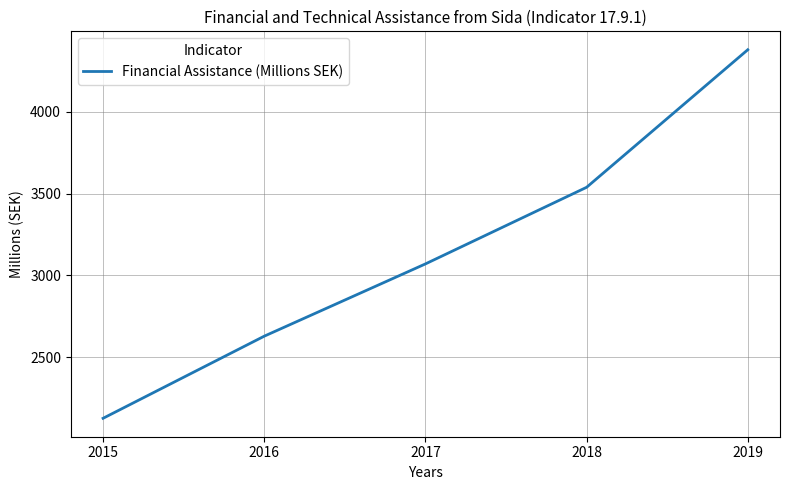

What is the ratio of the value at 2017 to the value at 2016?

1.2